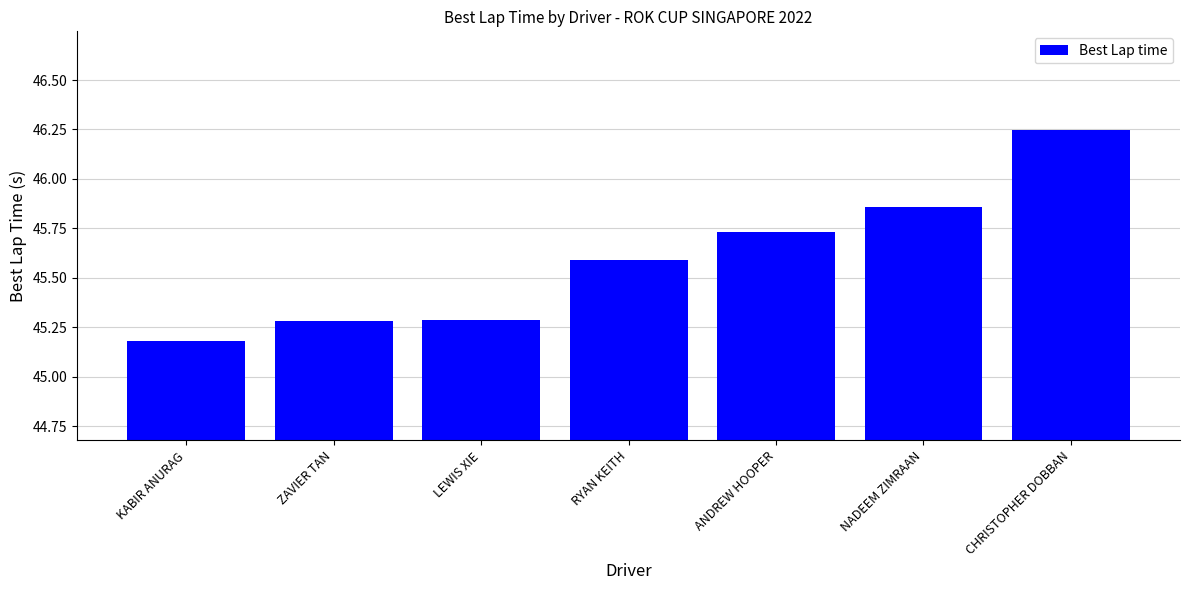

Are the bars grouped side by side (vs. stacked)?

No